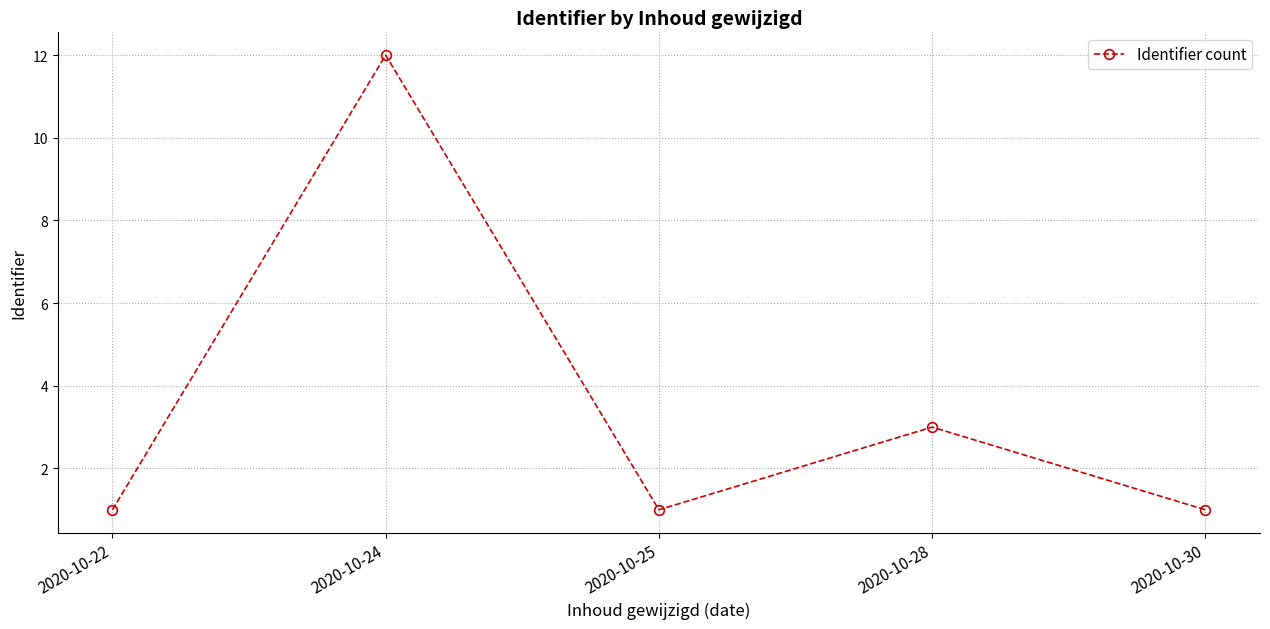

The value at 2020-10-24 is 3. True or false?

False